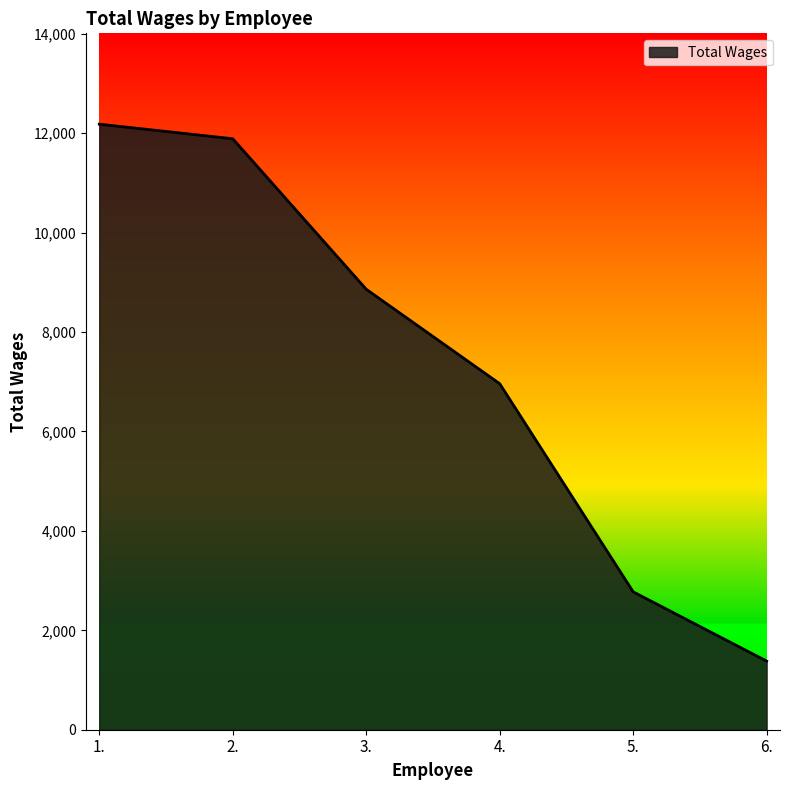

Where is the data nearest to the value 6782?

4.